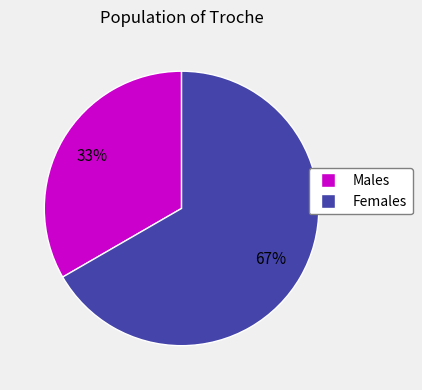

How many segments does this pie chart have?

2